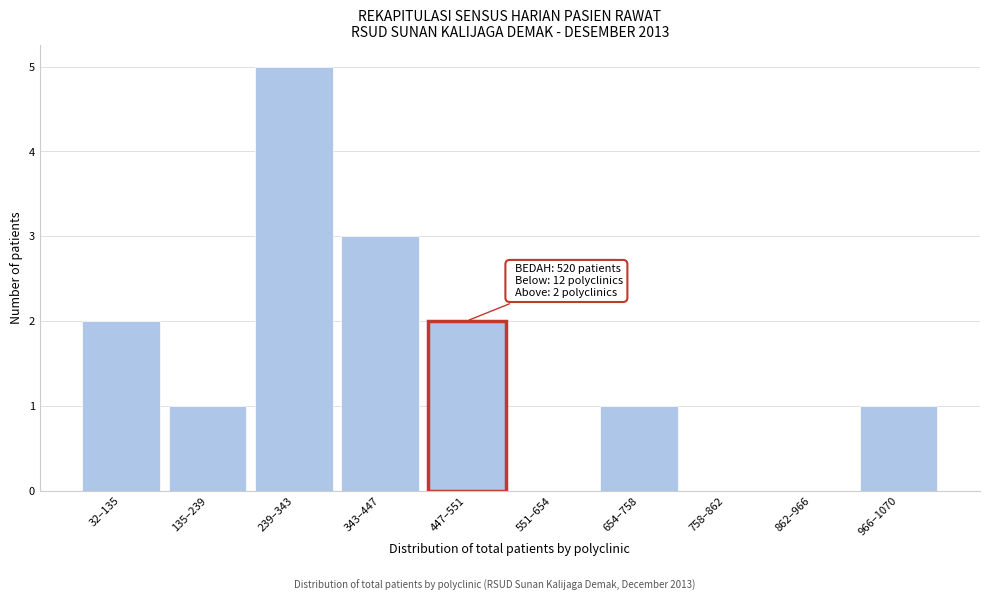

Reading right to left, transcribe all the data shown in this chart.

966–1070=1	862–966=0	758–862=0	654–758=1	551–654=0	447–551=2	343–447=3	239–343=5	135–239=1	32–135=2